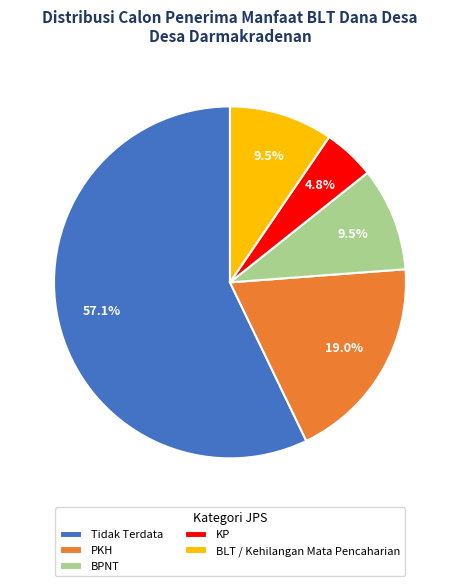

Count the number of slices in the pie.

5